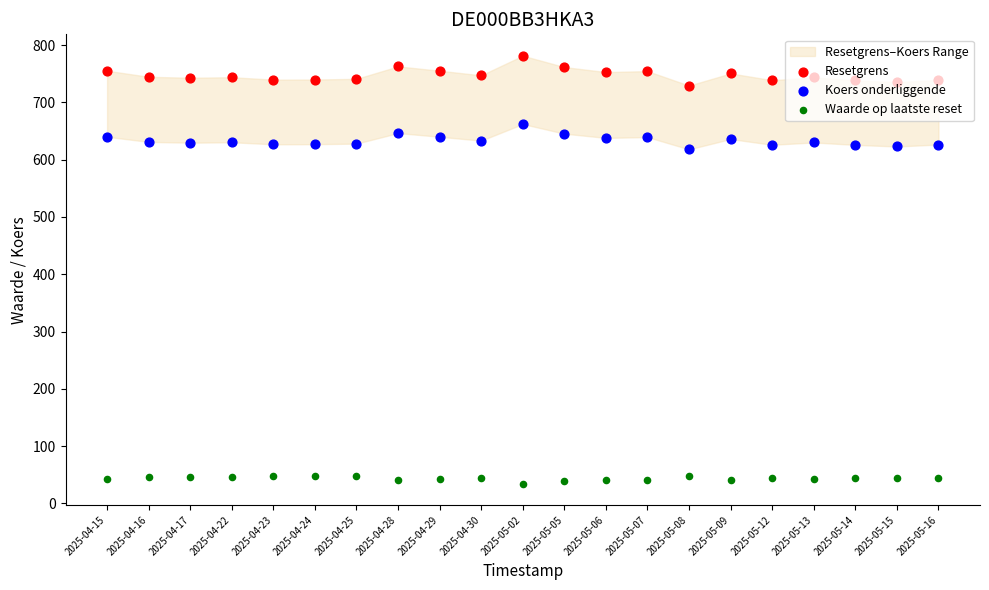

Is the value of Waarde op laatste reset at 2025-05-16 greater than the value of Koers onderliggende at 2025-05-08?

No